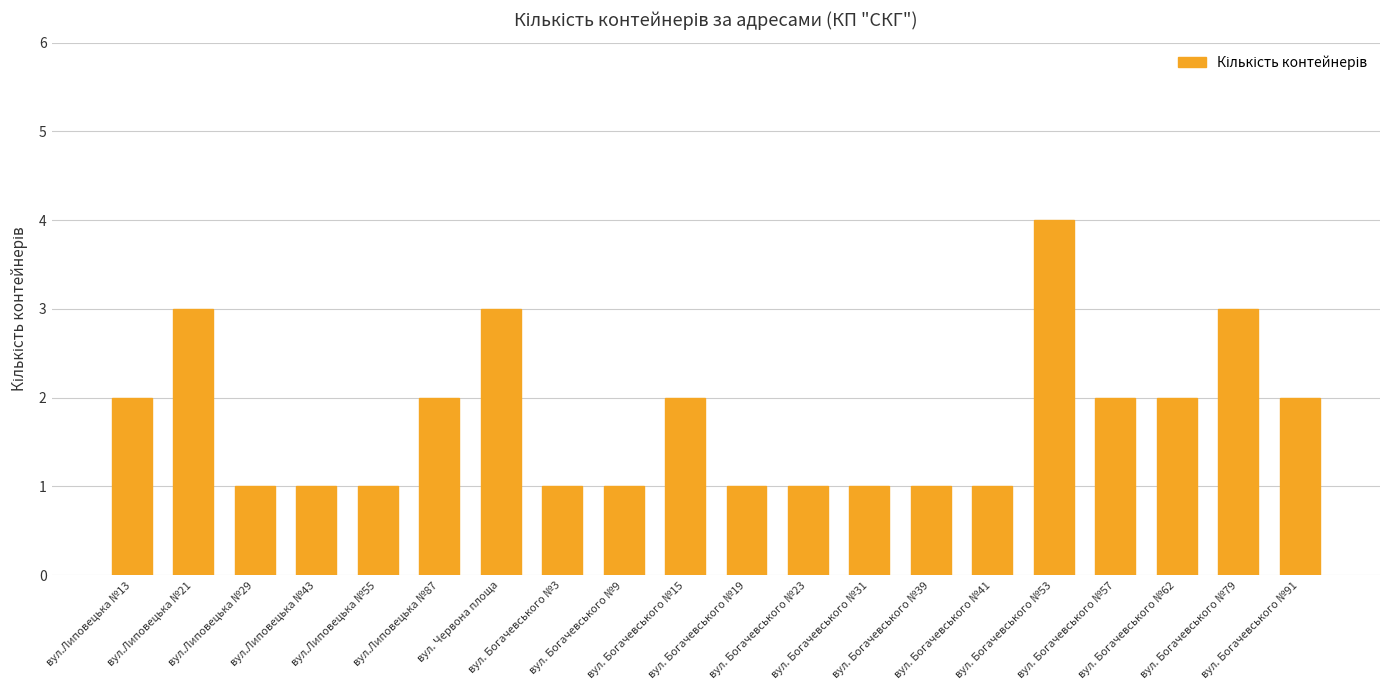

The chart shows a value of 1 at вул. Богачевського №57. True or false?

False